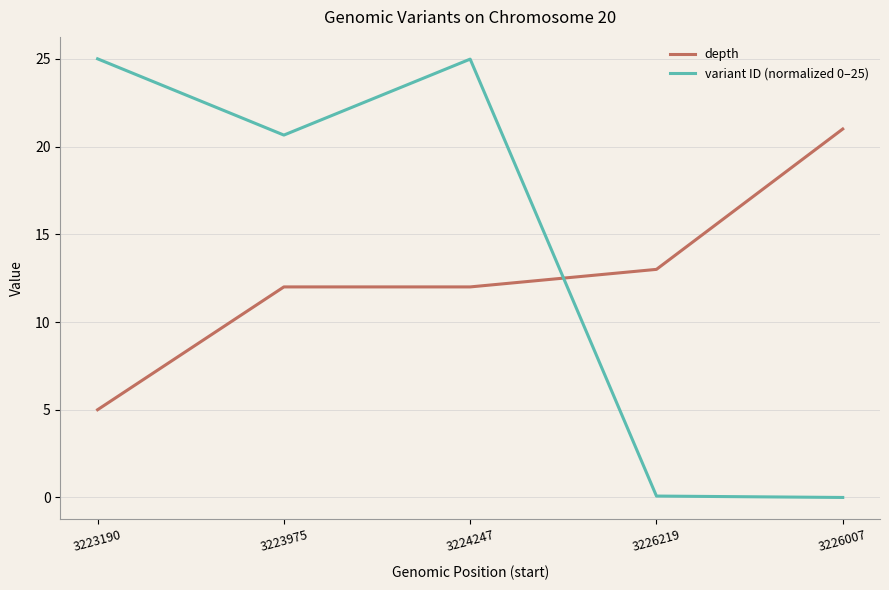

What is the sum of all depth values?

63.0